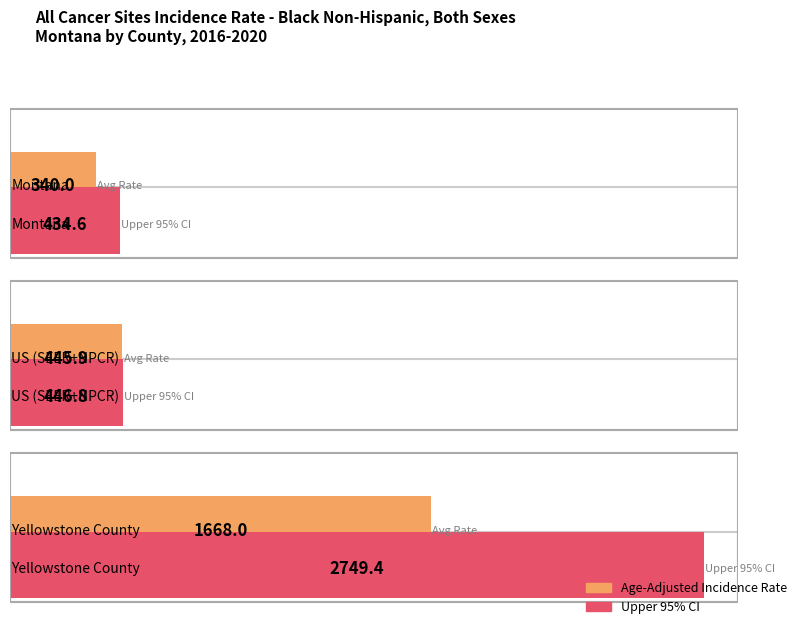

The Lower 95% CI series shows 786.1 at US (SEER+NPCR). True or false?

False